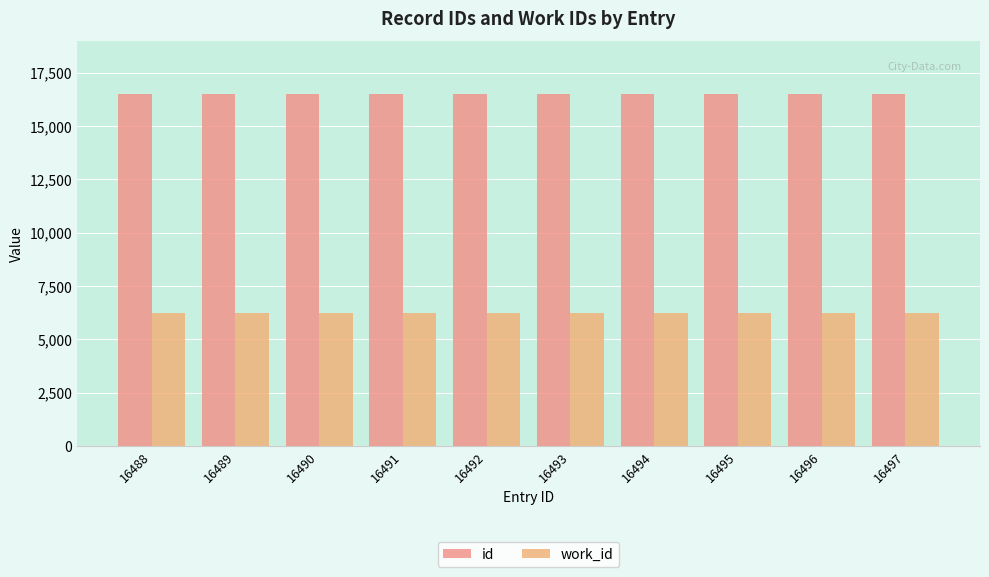

Is it true that work_id equals 6218 at 16495?

True